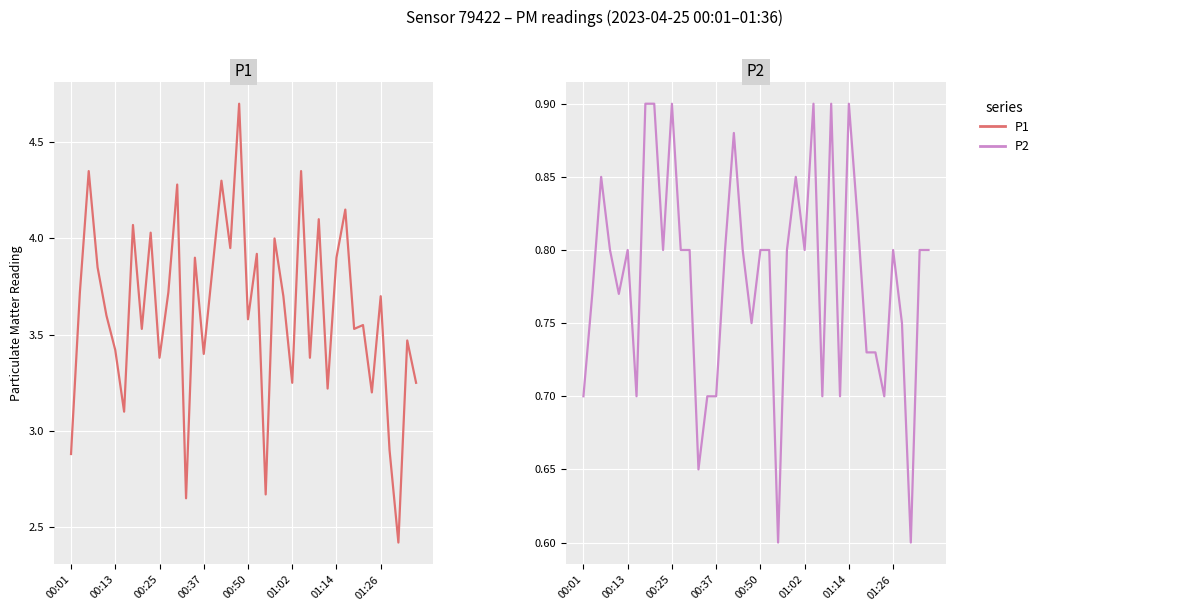

Read the P1 value at 38.

3.5